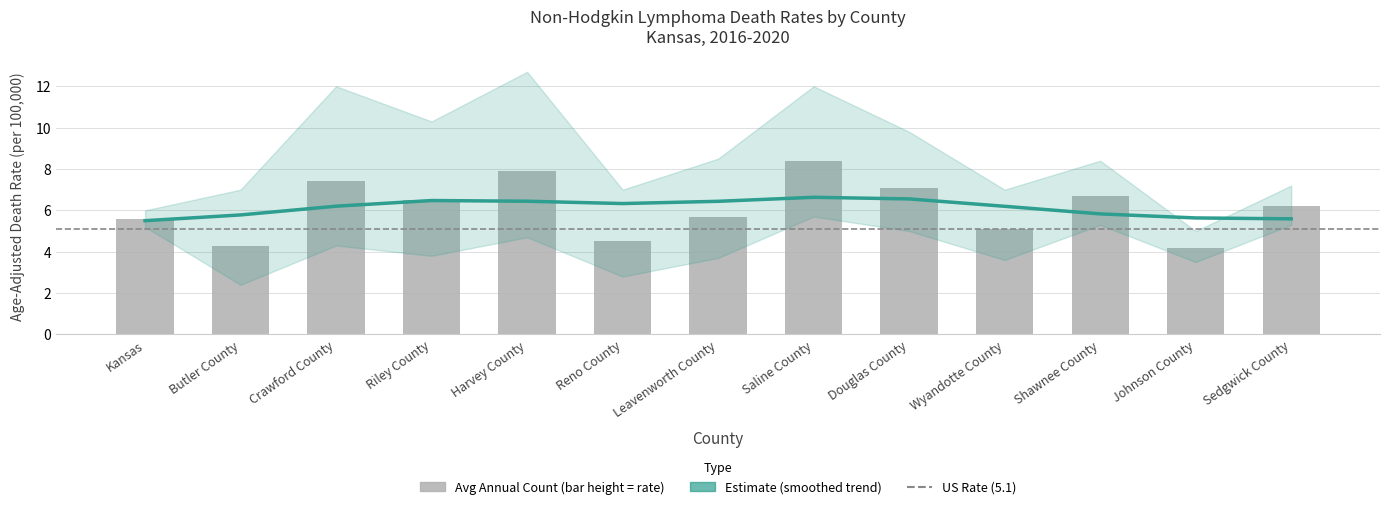

Where does the data first go above 6?

Crawford County